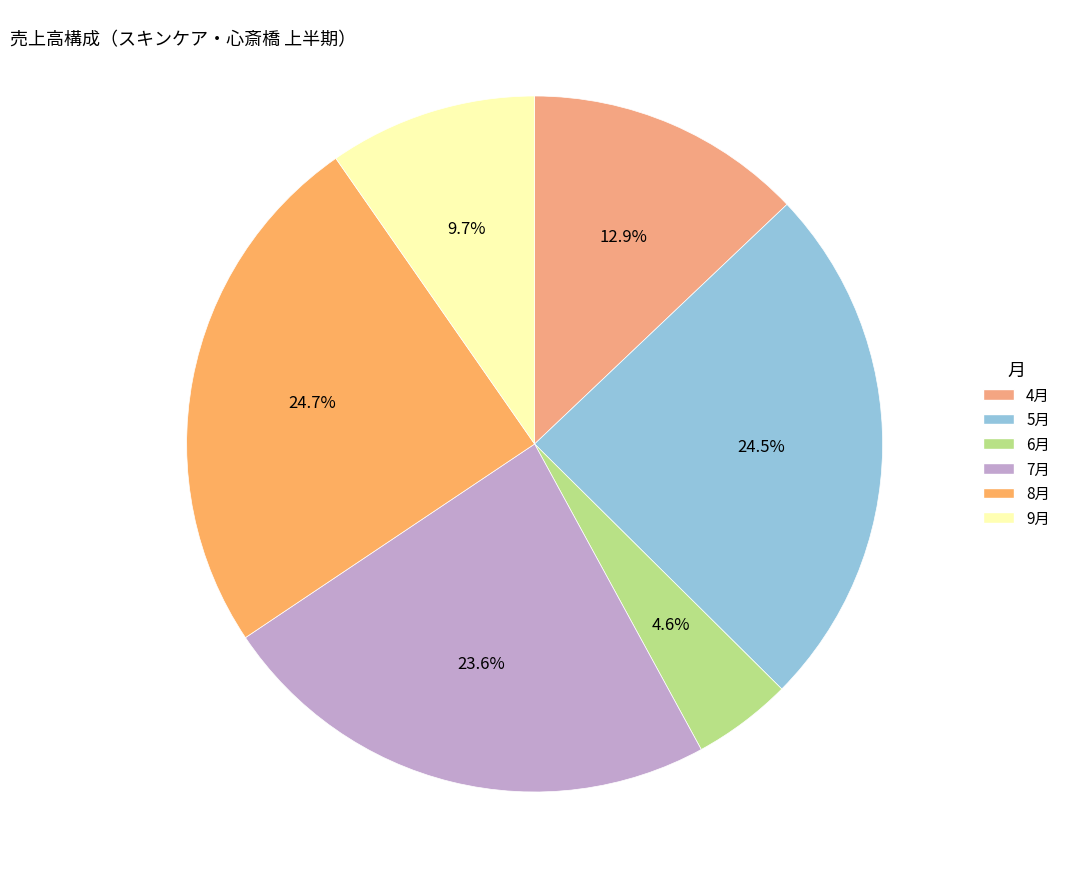

How many slices are in this pie chart?

6